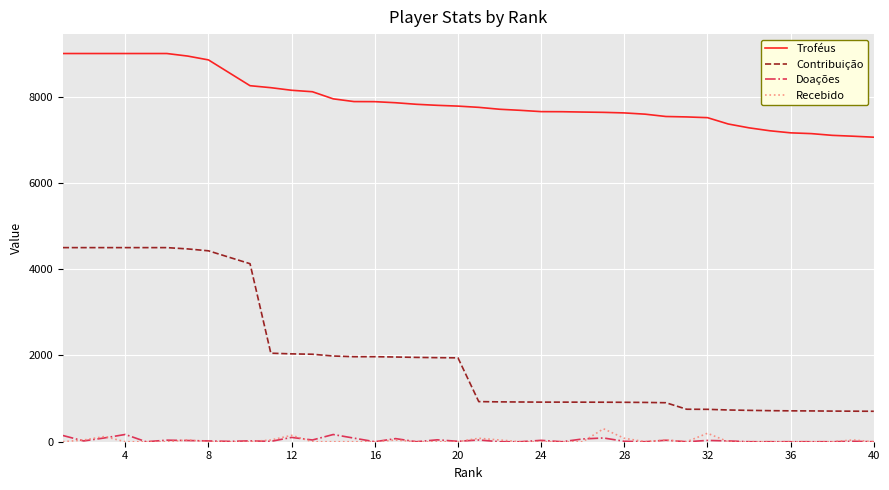

Which series has the largest total across all categories?

Troféus